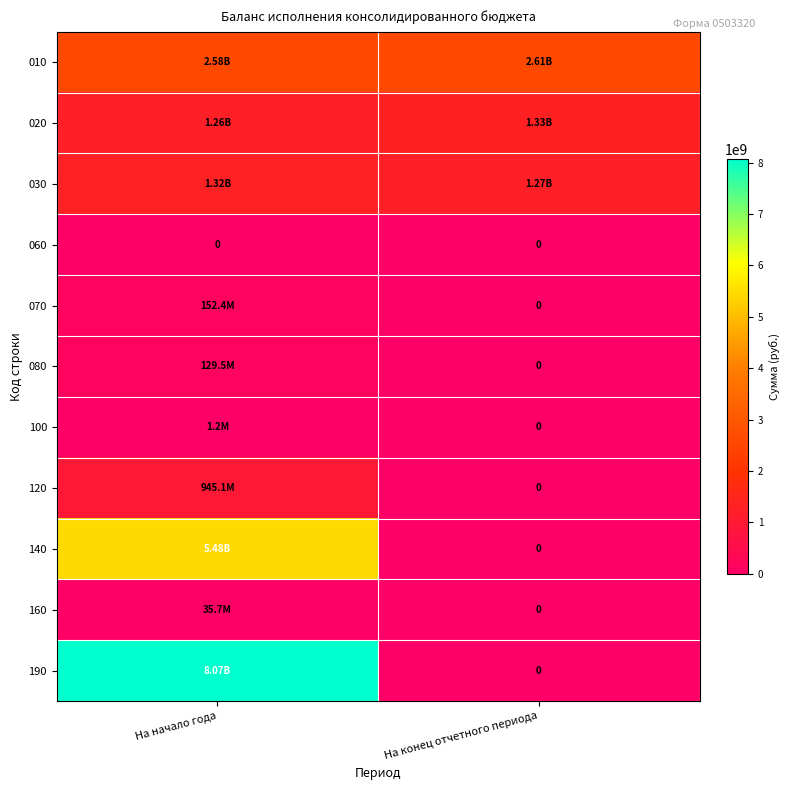

Which category has the highest value across all series?

На начало года